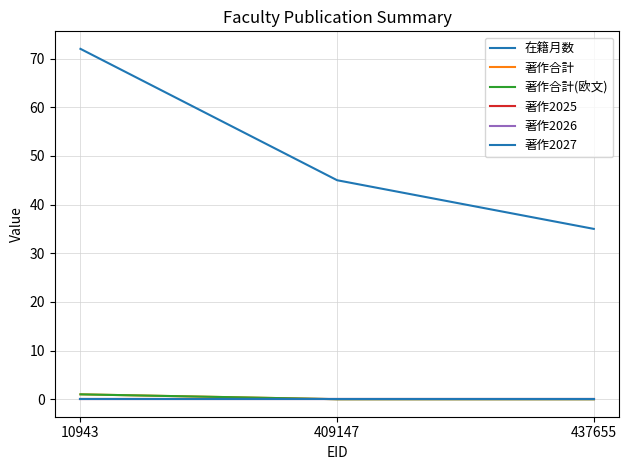

What is the spread (max minus min) of values at 437655?

35